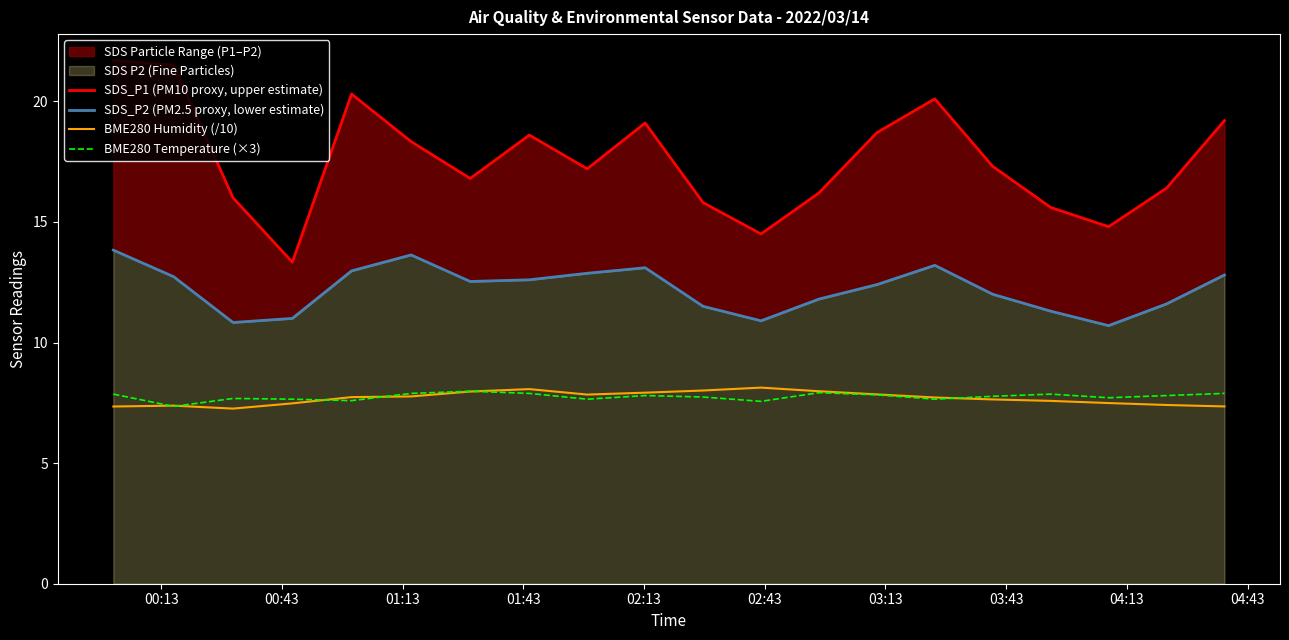

Which series has the largest total across all categories?

SDS_P1 (PM10 proxy, upper estimate)